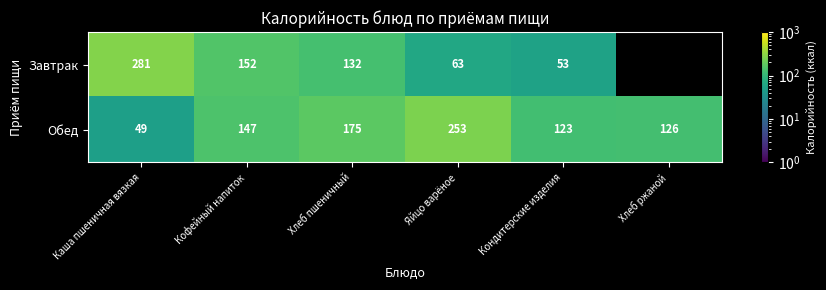

Where is Обед nearest to the value 151?

Кофейный напиток